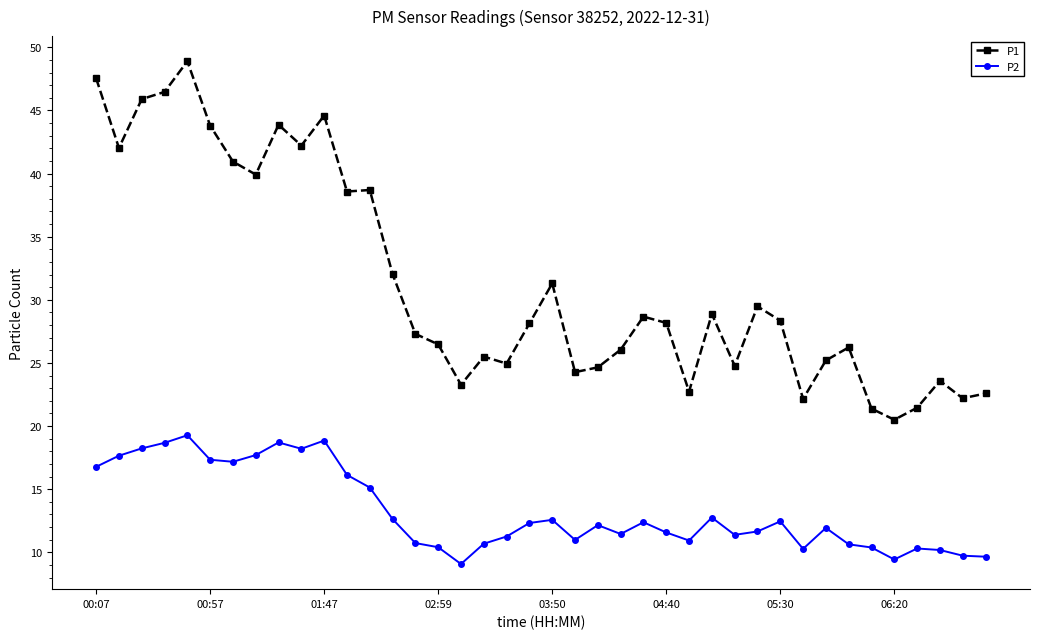

At how many categories does at least one series exceed 20?

40